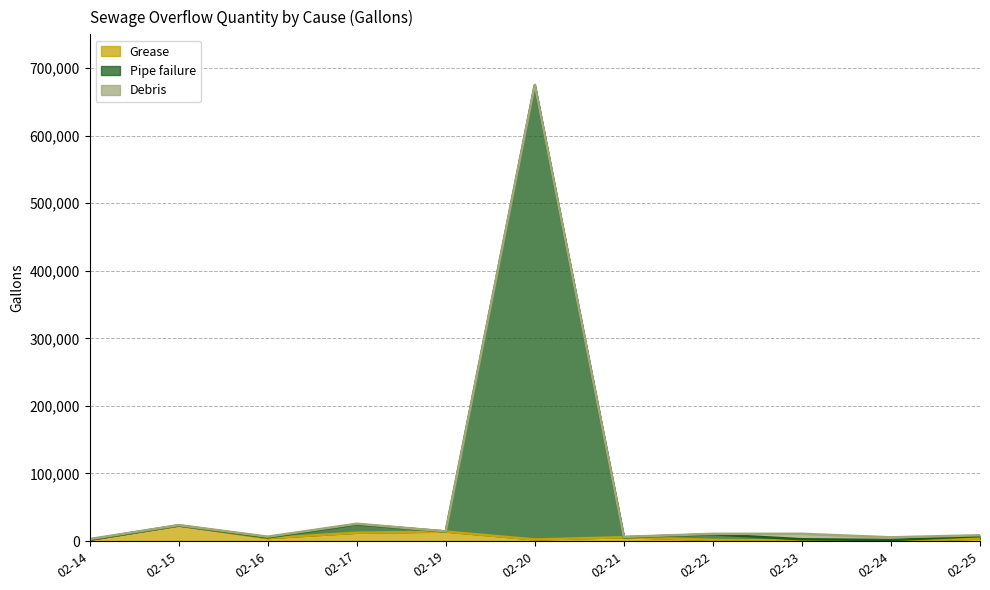

How many lines are shown in the chart?

3